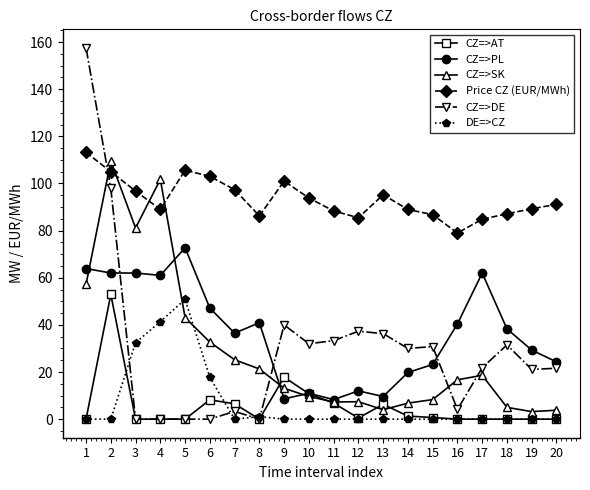

Which series has the widest spread of values?

CZ=>DE